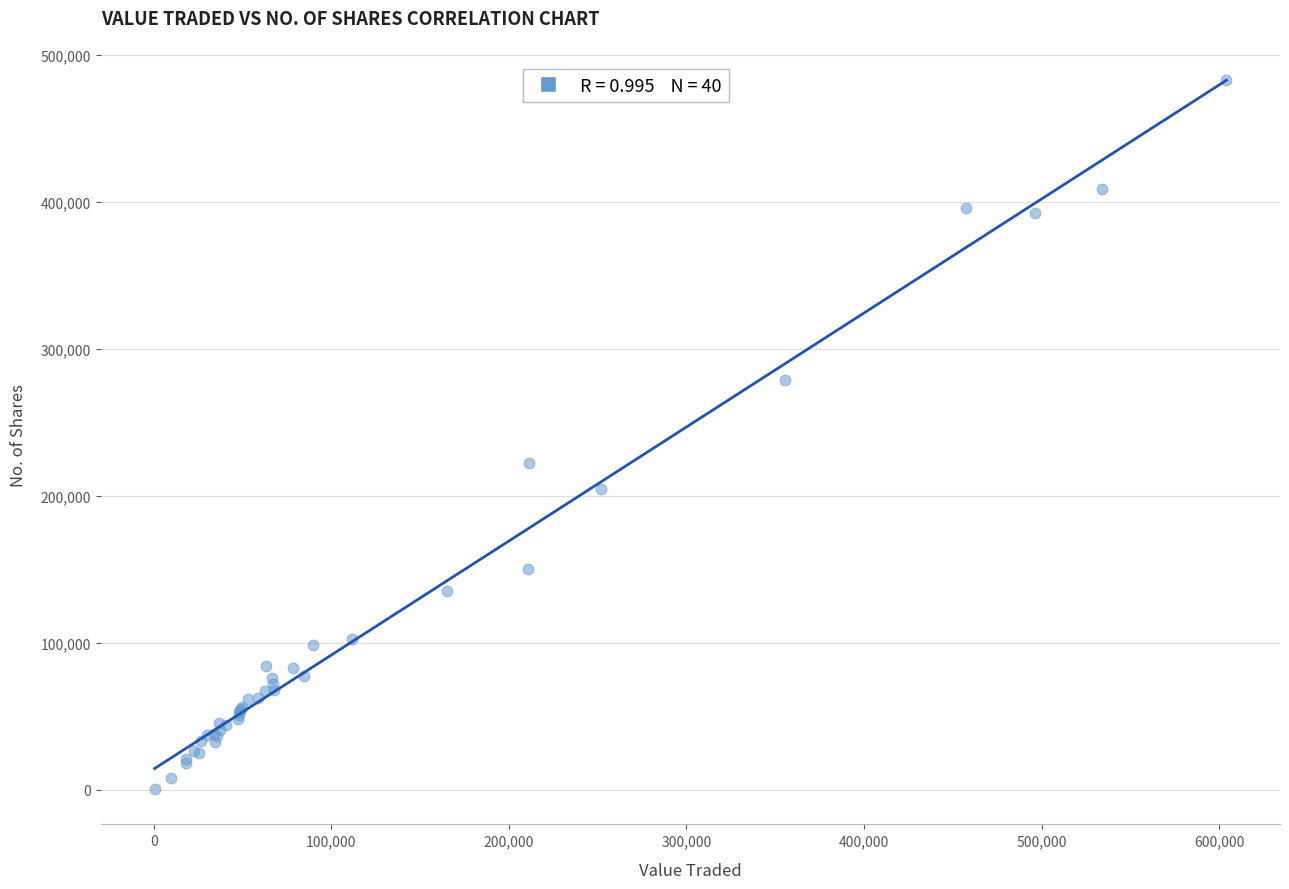

What Y value in the scatter plot is closest to 241591?

222399